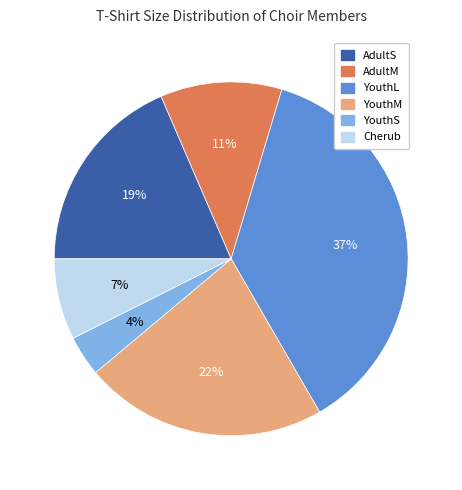

To the nearest percent, what is the difference between the largest and smallest slice percentages?

33%